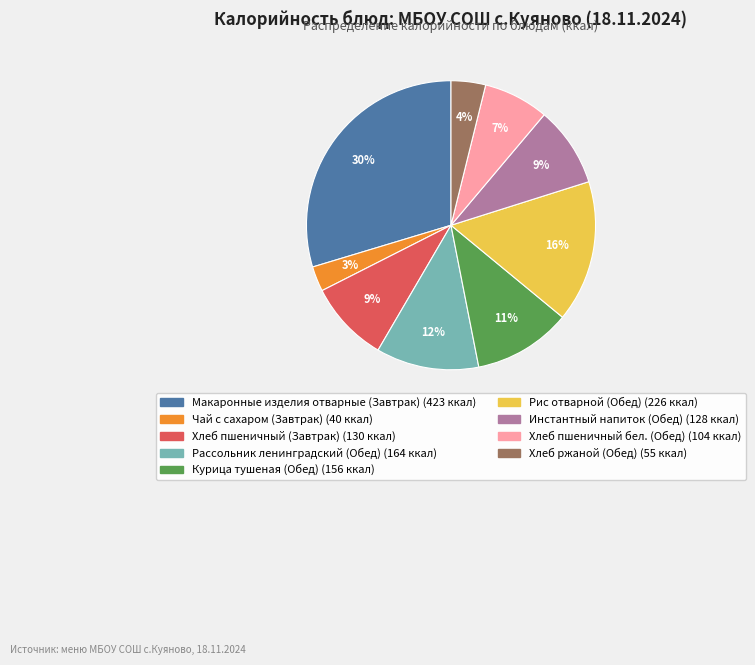

How many slices are in this pie chart?

9